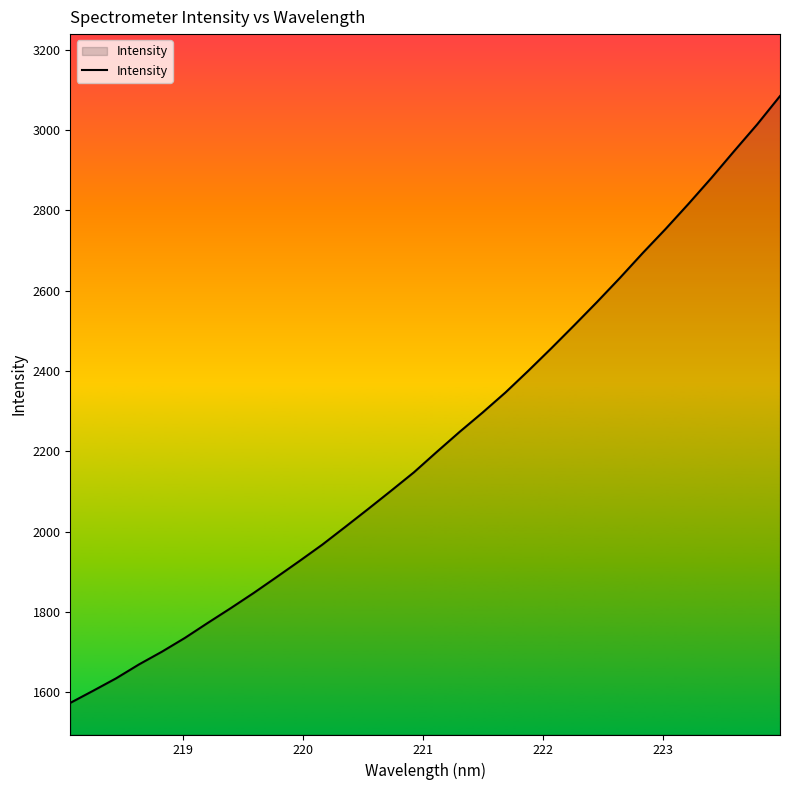

What is the minimum value shown in the chart?

1573.4